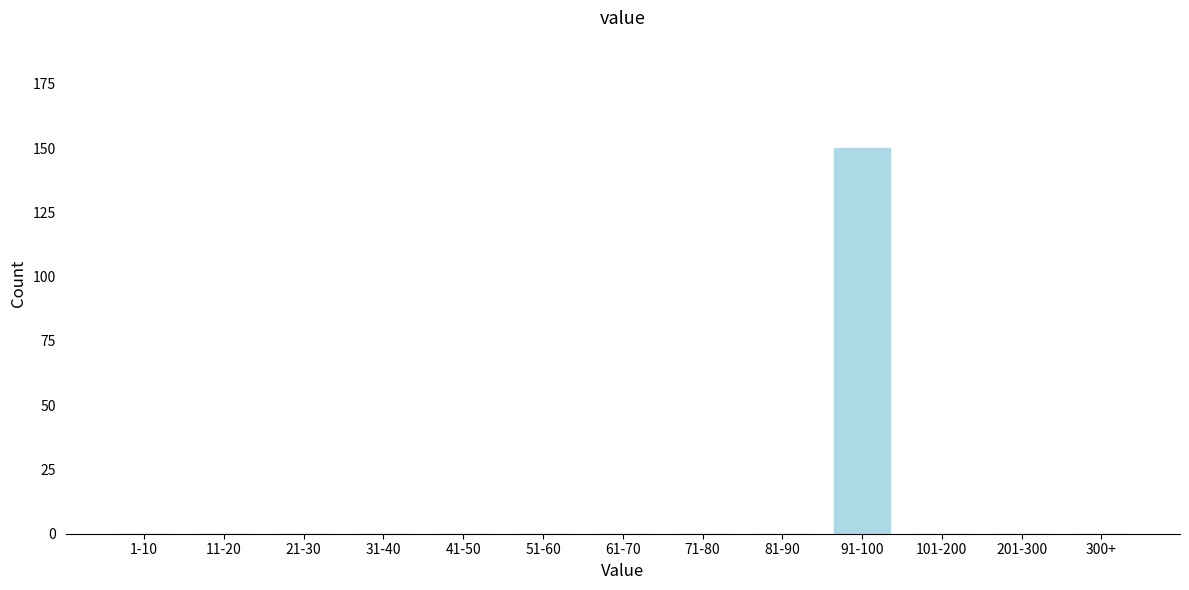

Reading left to right, transcribe all the data shown in this chart.

1-10=0	11-20=0	21-30=0	31-40=0	41-50=0	51-60=0	61-70=0	71-80=0	81-90=0	91-100=150	101-200=0	201-300=0	300+=0